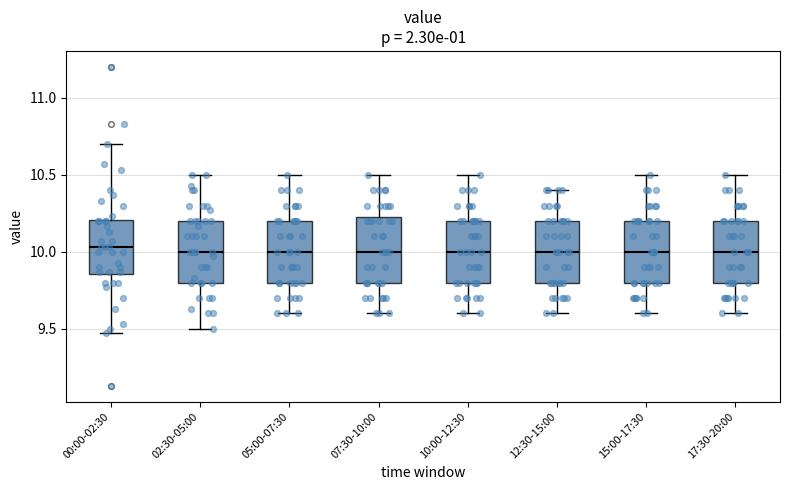

Reading left to right, read every box against the y-axis: the position of its median line, the range the box covers, and the ends of its whiskers. The values are not printed on the chart, so give them approximately, as read against the axis.

00:00-02:30: median 10.05, box 9.85 to 10.20, whiskers 9.45 to 10.70
02:30-05:00: median 10.00, box 9.80 to 10.20, whiskers 9.50 to 10.50
05:00-07:30: median 10.00, box 9.80 to 10.20, whiskers 9.60 to 10.50
07:30-10:00: median 10.00, box 9.80 to 10.25, whiskers 9.60 to 10.50
10:00-12:30: median 10.00, box 9.80 to 10.20, whiskers 9.60 to 10.50
12:30-15:00: median 10.00, box 9.80 to 10.20, whiskers 9.60 to 10.40
15:00-17:30: median 10.00, box 9.80 to 10.20, whiskers 9.60 to 10.50
17:30-20:00: median 10.00, box 9.80 to 10.20, whiskers 9.60 to 10.50